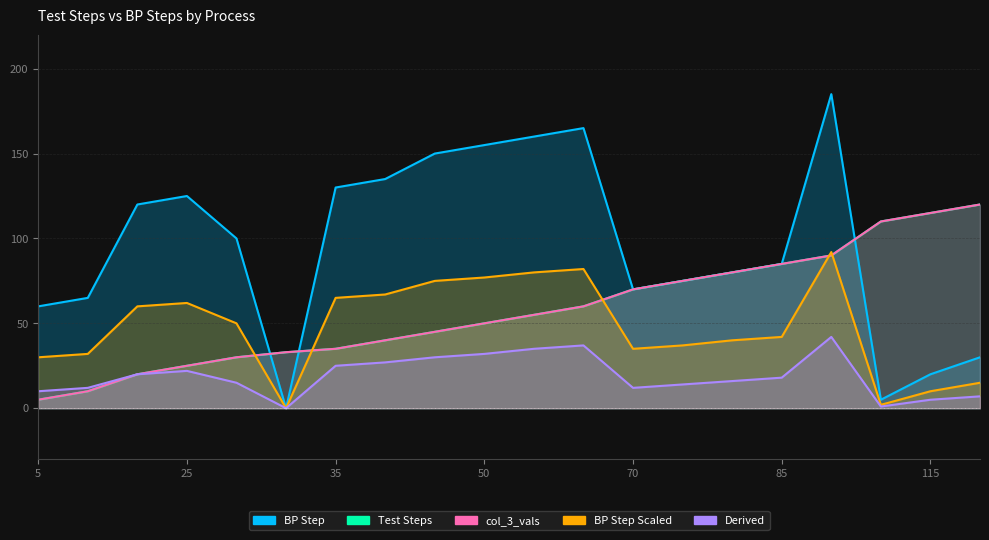

What are all the series names shown in the legend?

BP Step, Test Steps, col_3_vals, BP Step Scaled, Derived